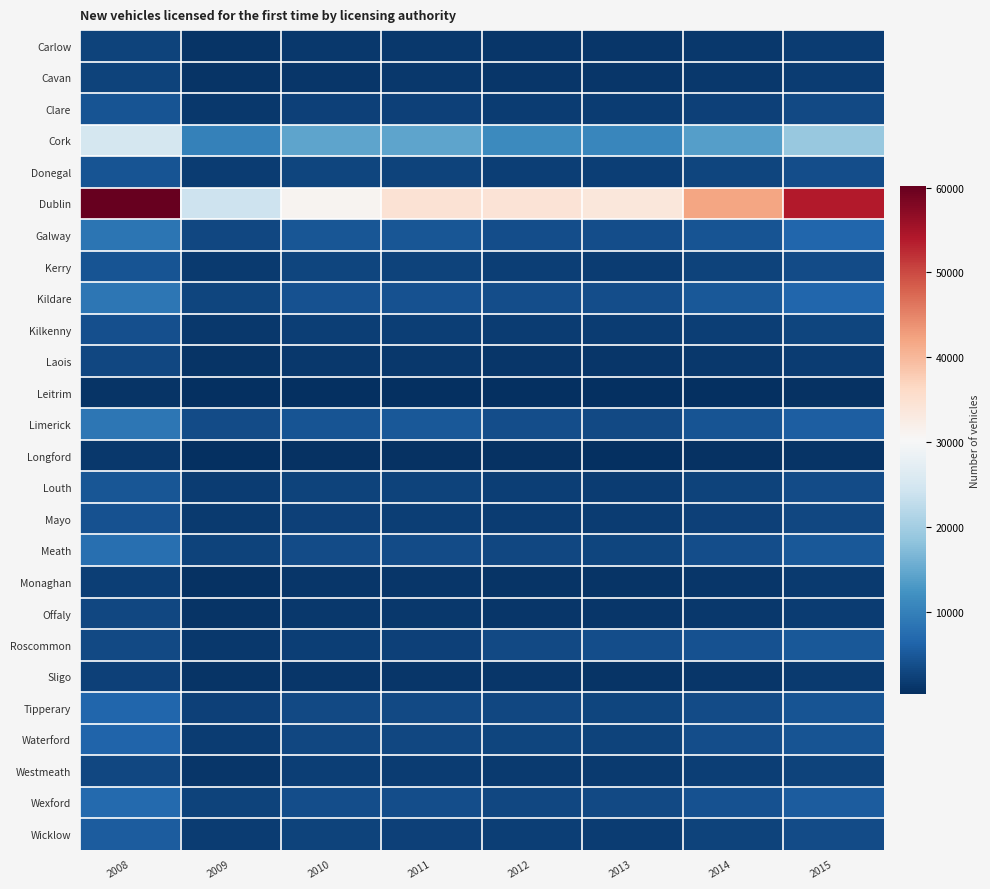

Which series has the largest range (max minus min)?

Dublin